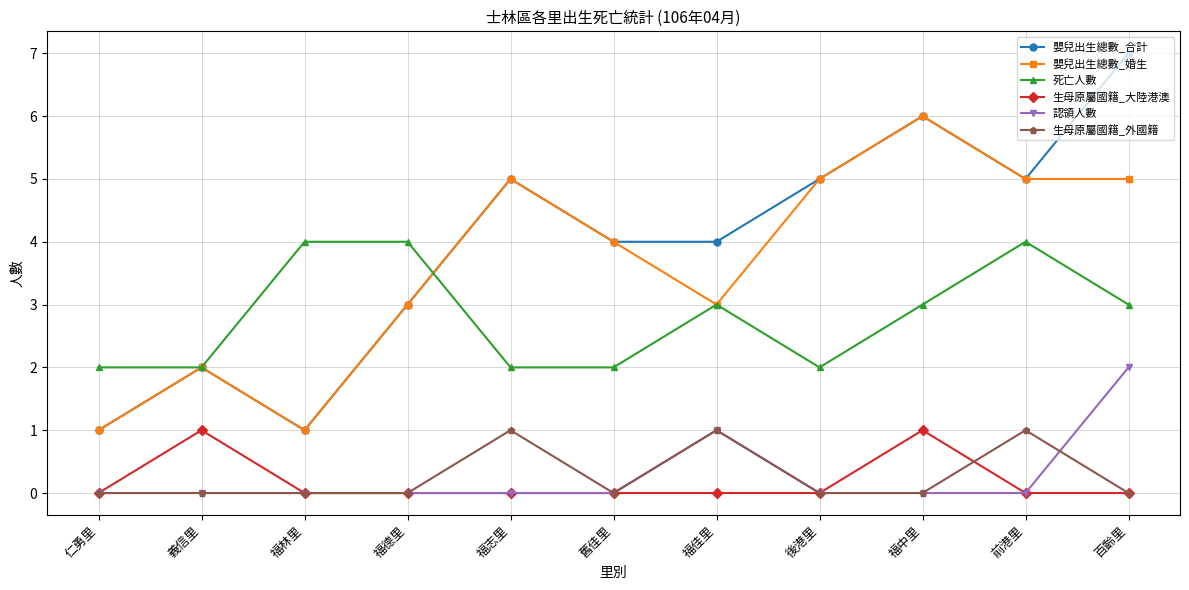

What is the value of the 嬰兒出生總數_婚生 point at the 9th from the left?

6